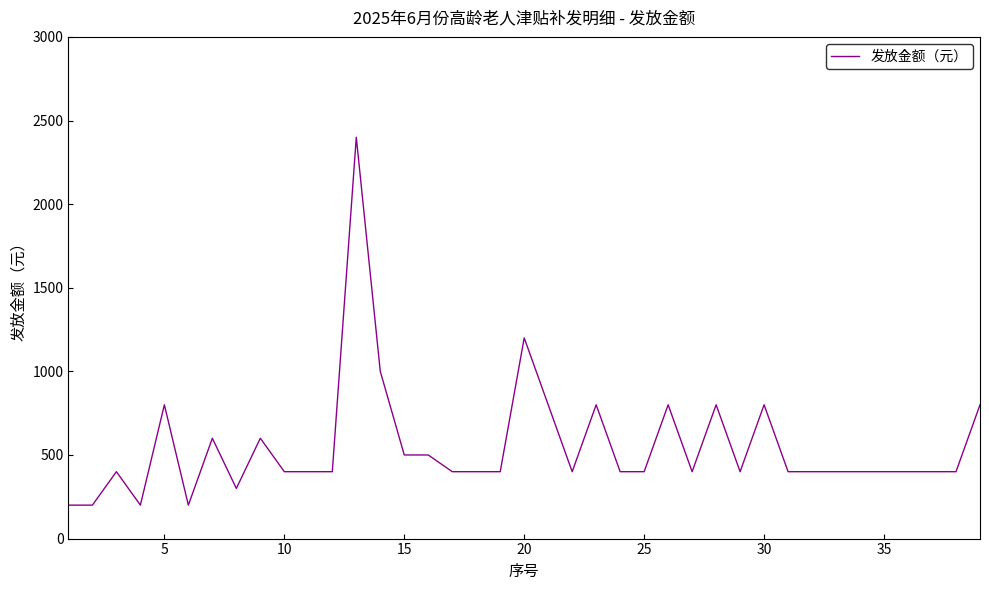

What is the minimum value shown in the chart?

200